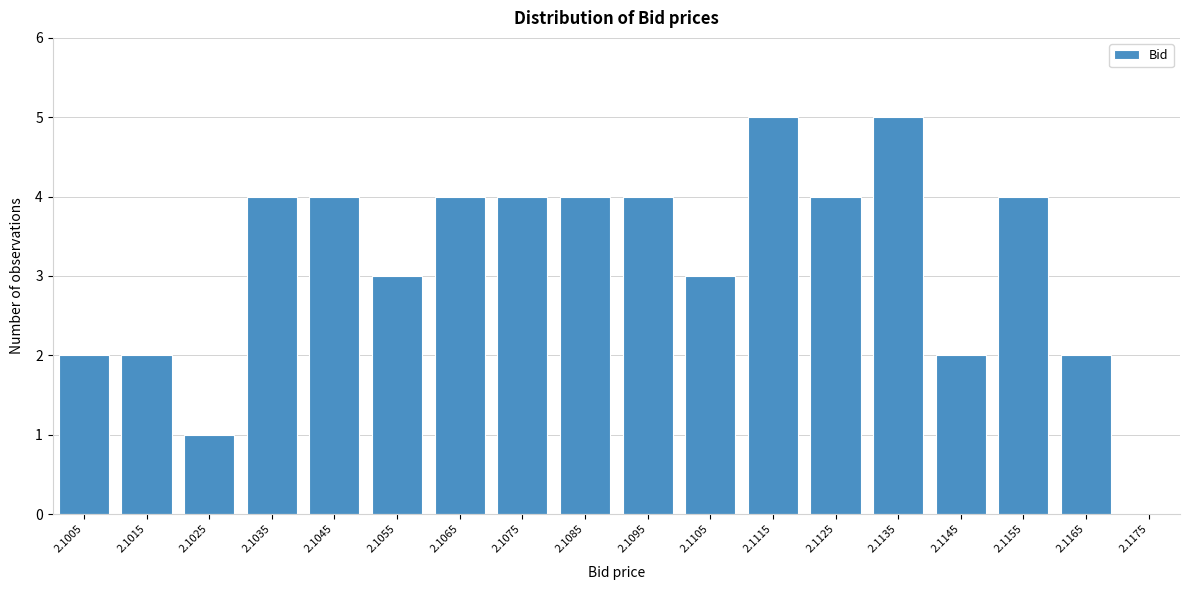

Reading left to right, what are all the values shown in this chart?

2.1005=2	2.1015=2	2.1025=1	2.1035=4	2.1045=4	2.1055=3	2.1065=4	2.1075=4	2.1085=4	2.1095=4	2.1105=3	2.1115=5	2.1125=4	2.1135=5	2.1145=2	2.1155=4	2.1165=2	2.1175=0